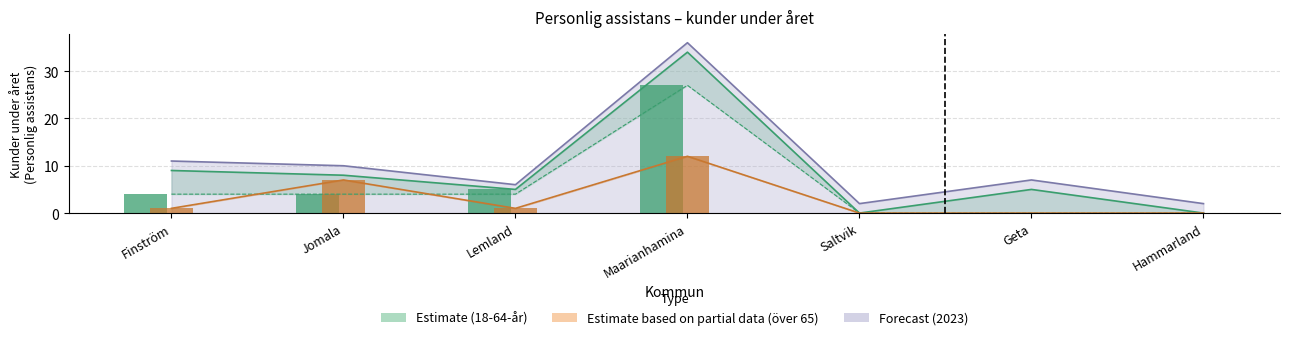

What is the difference between the maximum and minimum values in the 18-64-åringar 2023 series?

27